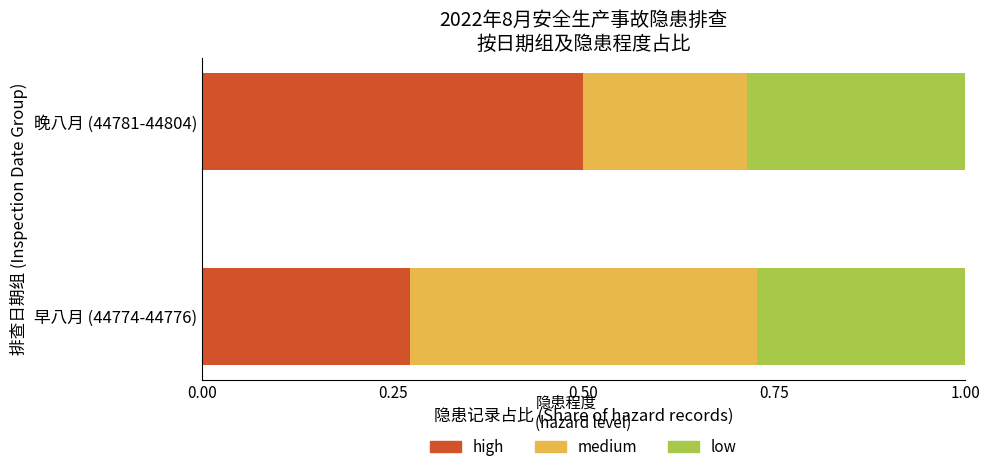

At which label does high reach its minimum?

早八月 (44774-44776)